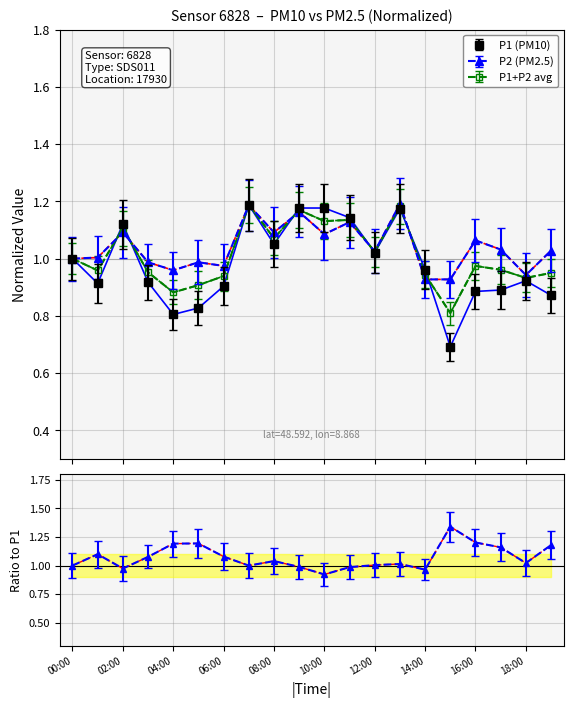

What position from the right is 14:00?

6